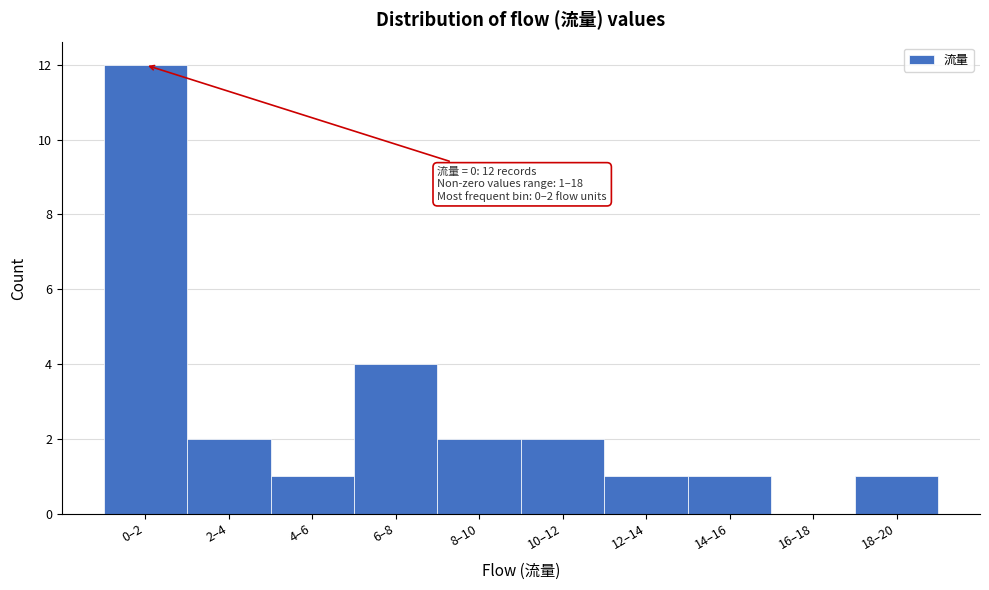

Reading left to right, list all the values displayed in this chart.

0–2=12	2–4=2	4–6=1	6–8=4	8–10=2	10–12=2	12–14=1	14–16=1	16–18=0	18–20=1